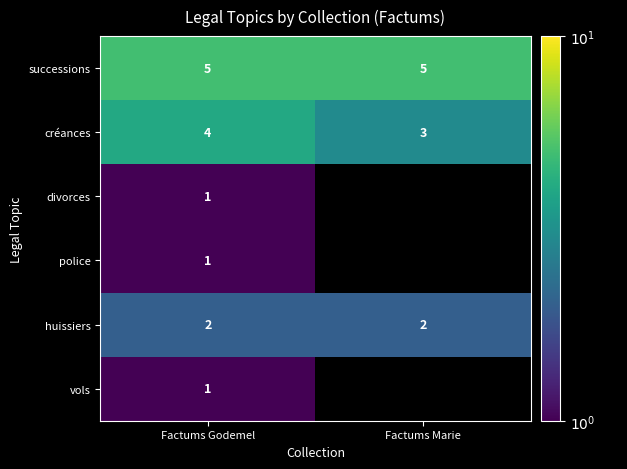

Is it true that police equals 0.3 at Factums Godemel?

False